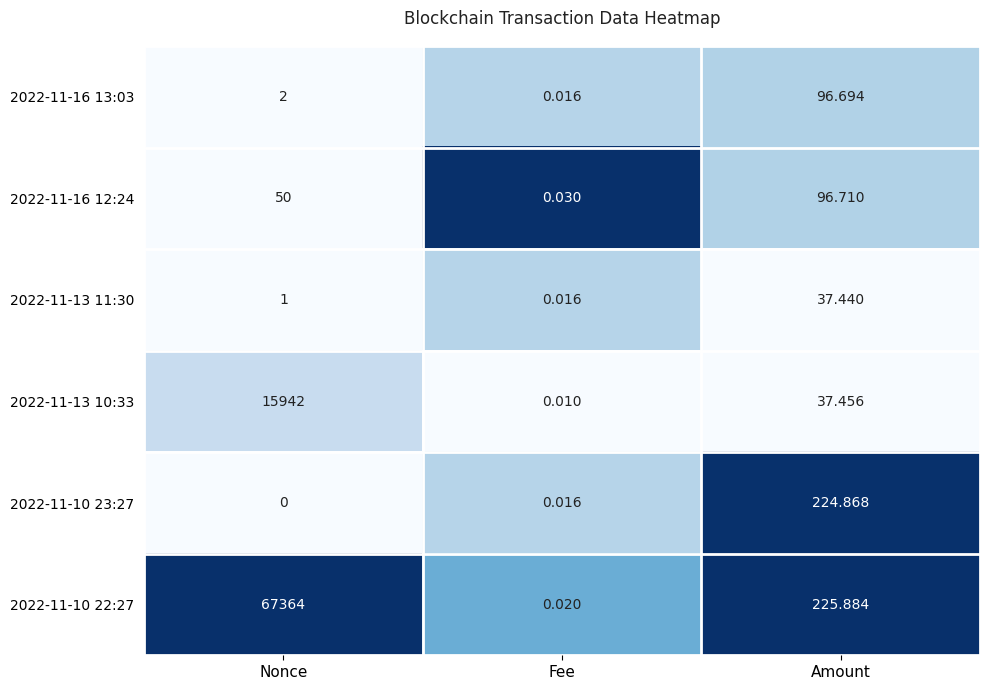

At which label does 2022-11-13 11:30 reach its minimum?

Fee